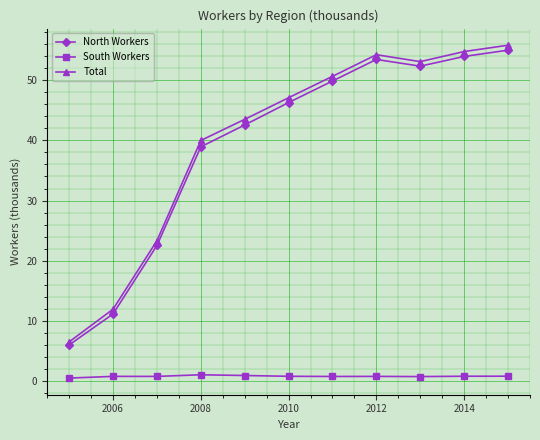

Which series has the widest spread of values?

Total